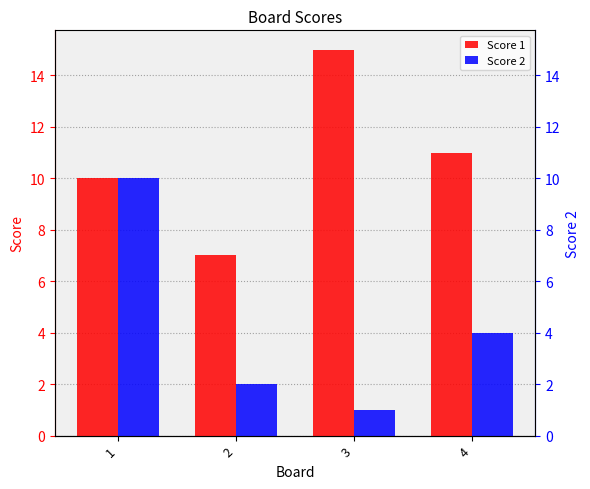

Reading right to left, list all the values displayed in this chart.

Score 1: 11	15	7	10
Score 2: 4	1	2	10